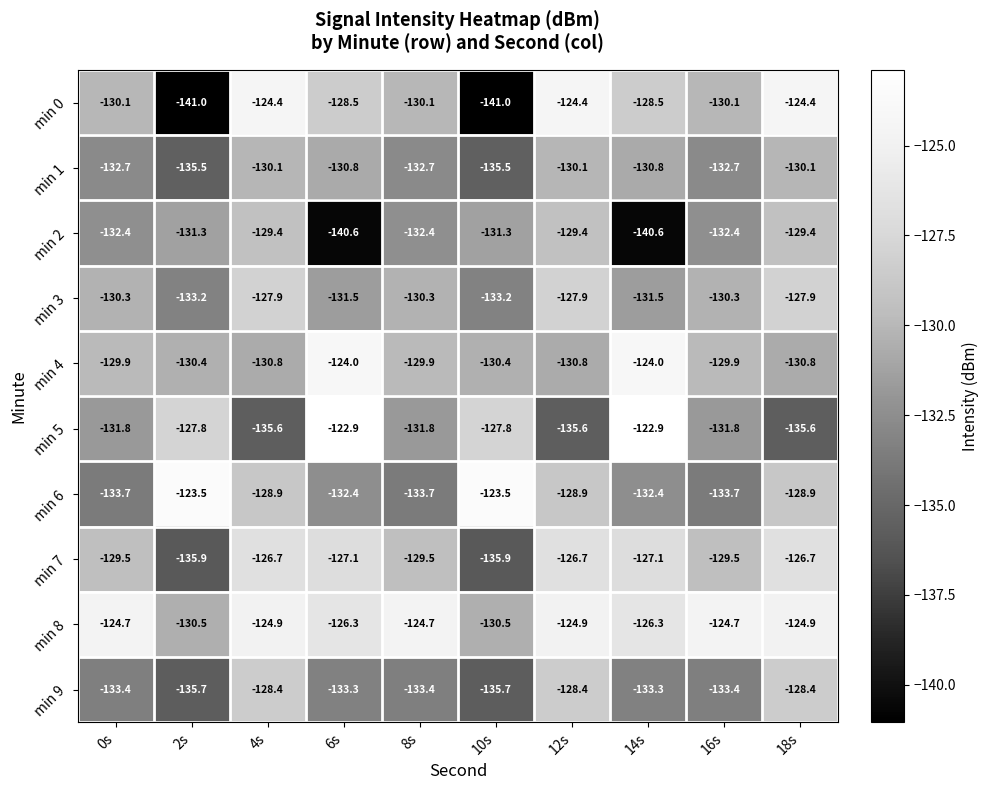

What is the difference between the min 2 values at 2s and 16s?

1.1